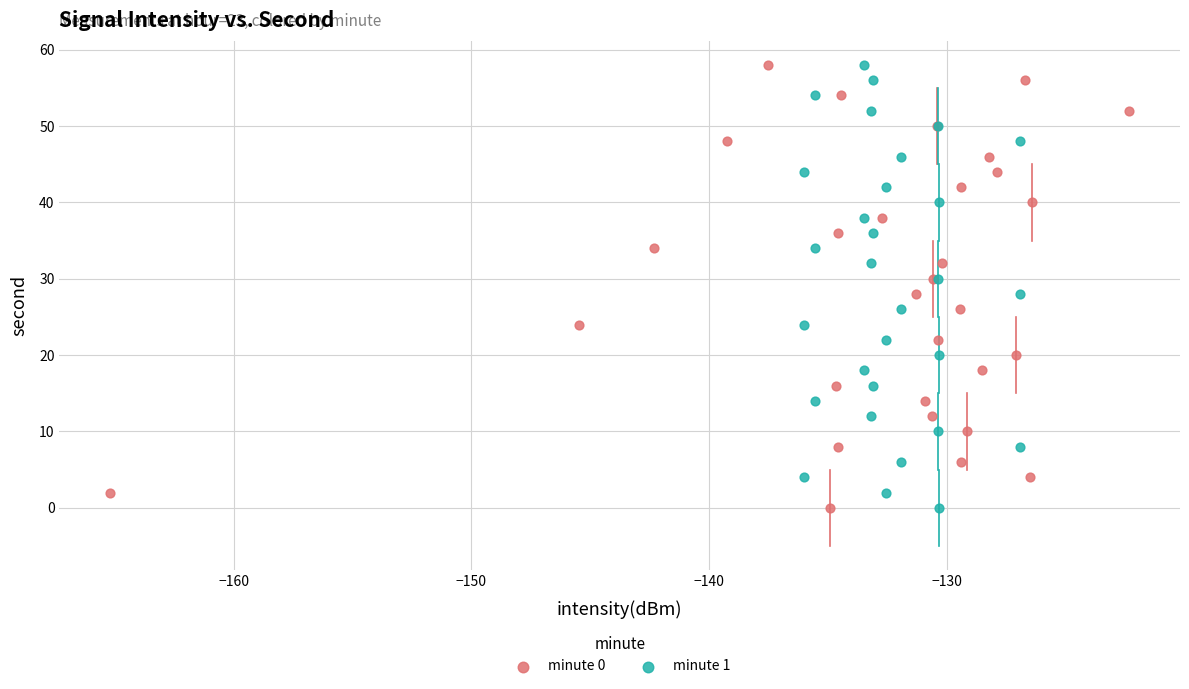

What are all the series names shown in the legend?

minute 0, minute 1